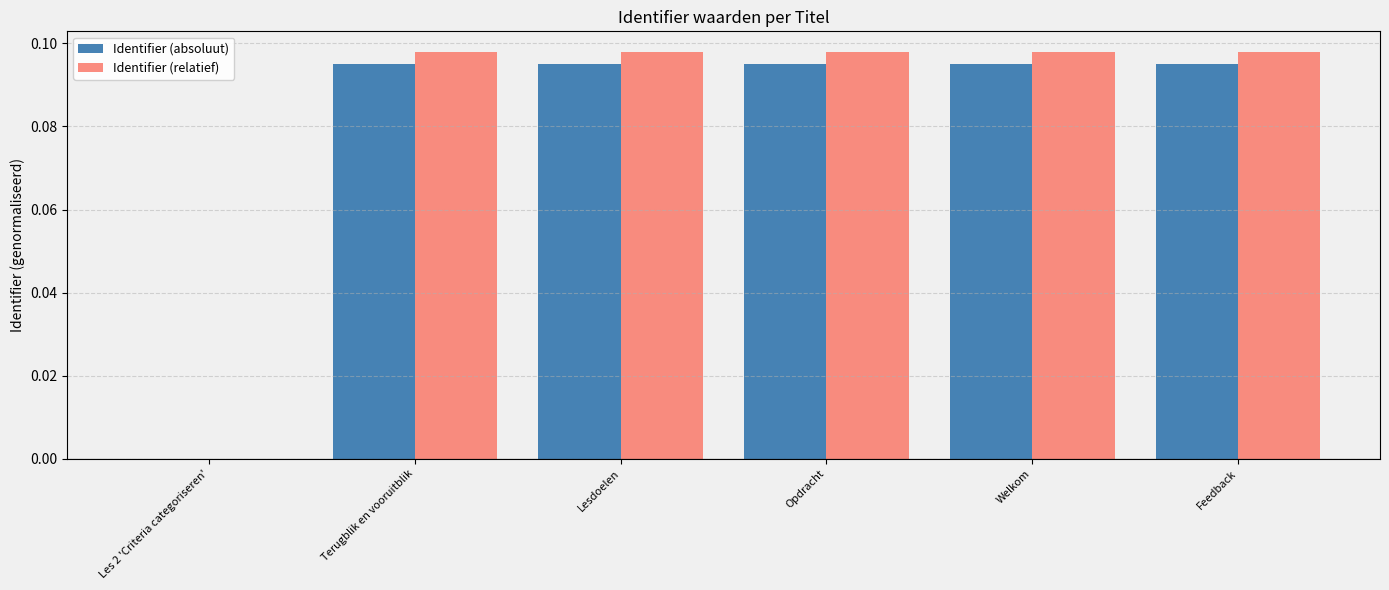

Is the value of Identifier (absoluut) at Welkom greater than the value of Identifier (relatief) at Feedback?

No